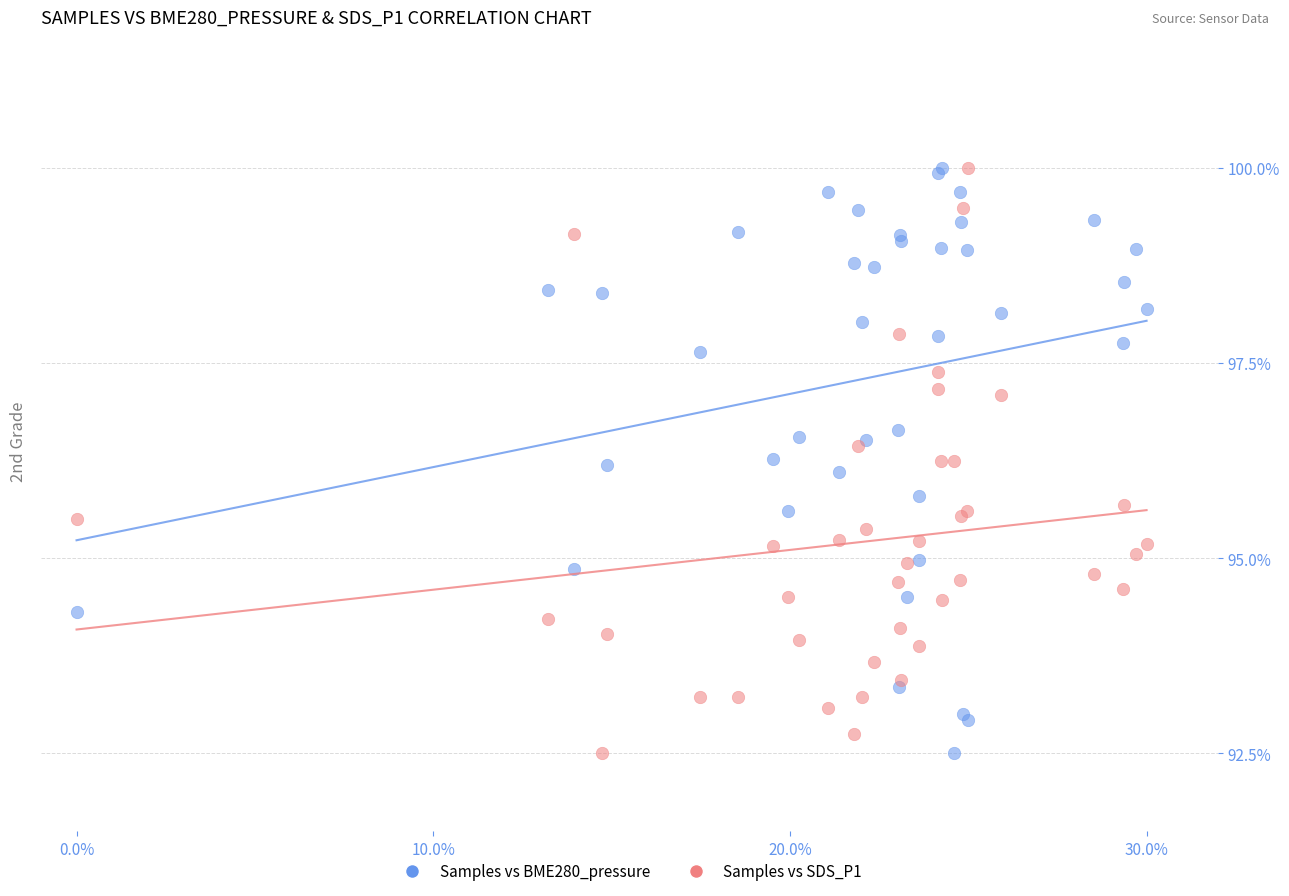

What is the X range (max minus min) for the scatter plot?

0.3